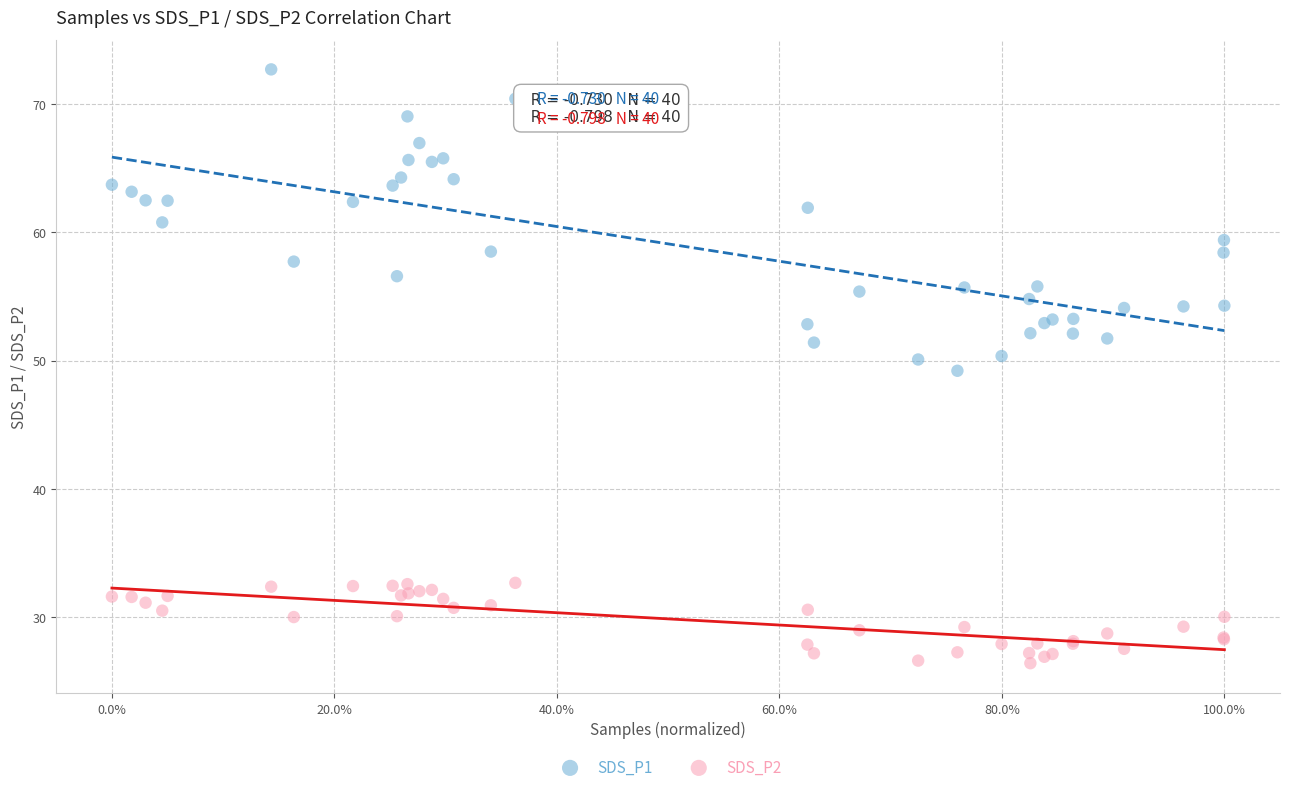

What is the X range (max minus min) for the scatter plot?

1.0